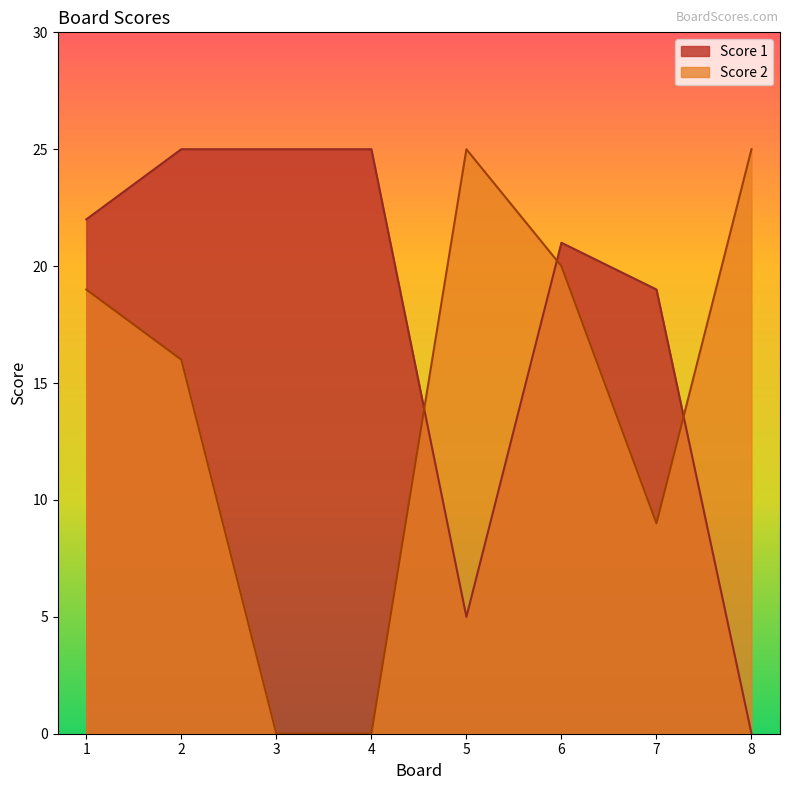

Reading left to right, list all the values displayed in this chart.

Score 1: 22	25	25	25	5	21	19	0
Score 2: 19	16	0	0	25	20	9	25